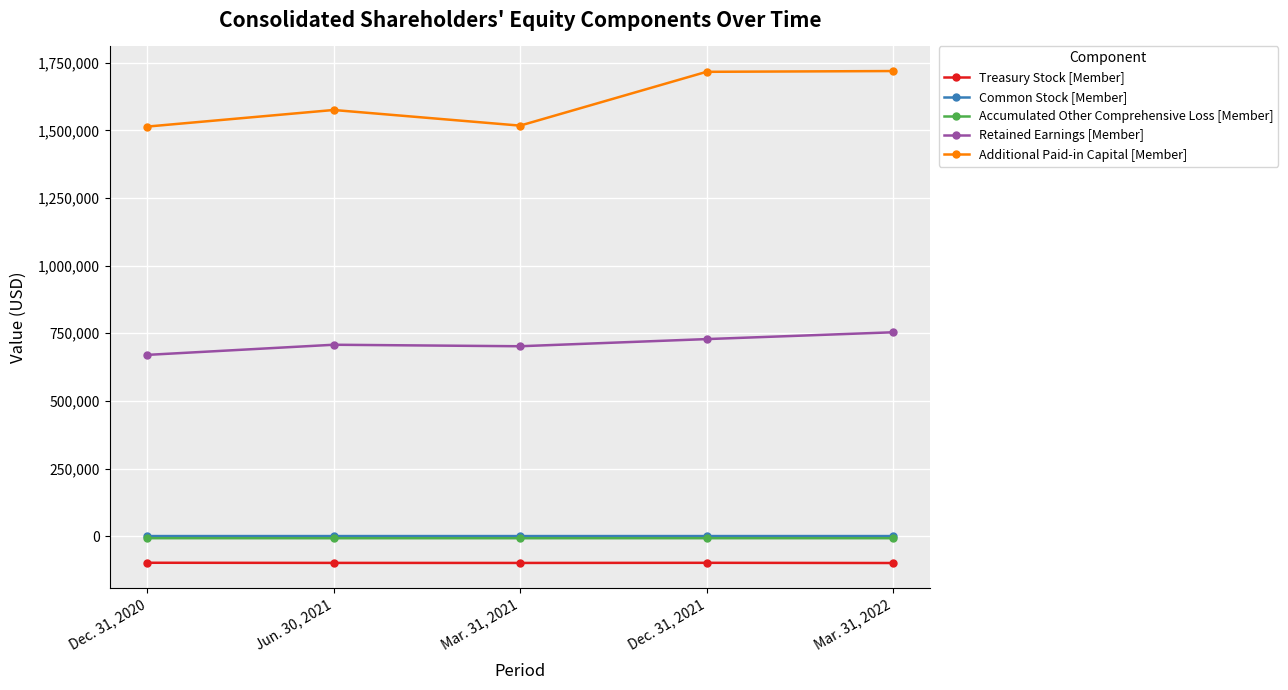

Rank the categories by Retained Earnings [Member] value from highest to lowest.

Mar. 31, 2022, Dec. 31, 2021, Jun. 30, 2021, Mar. 31, 2021, Dec. 31, 2020